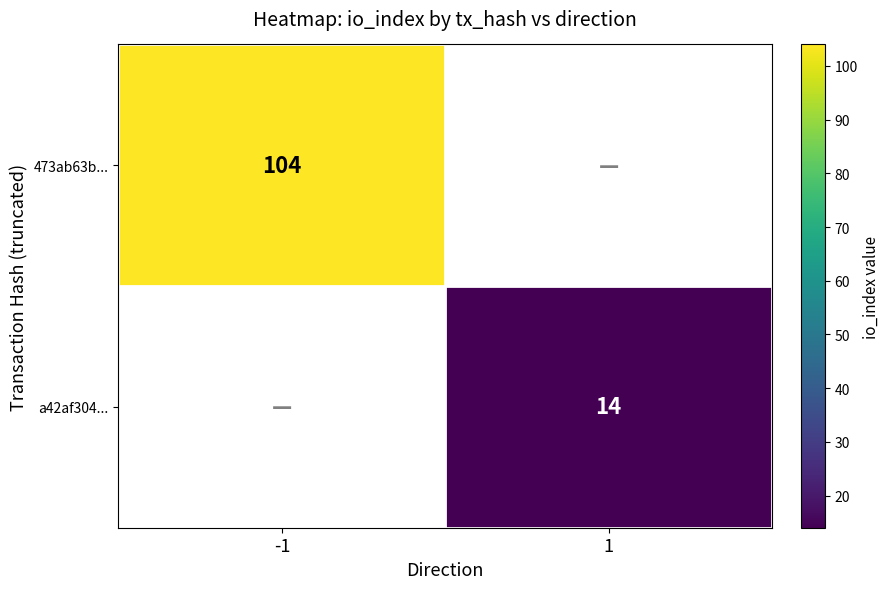

The 473ab63b... series shows 104 at -1. True or false?

True